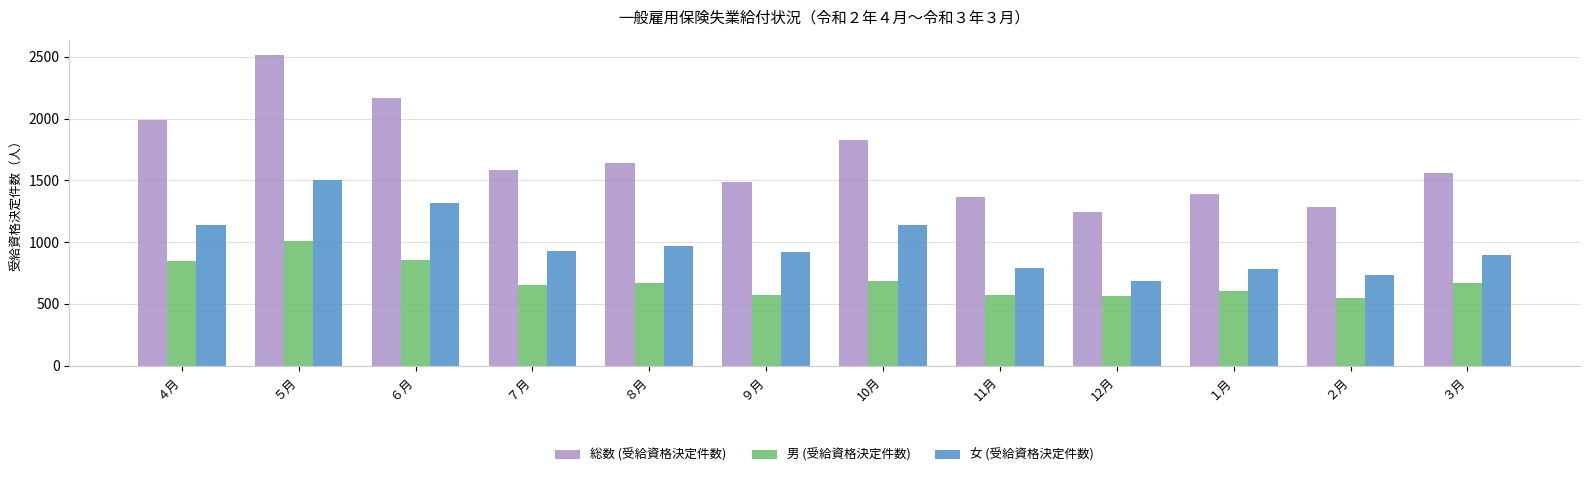

List the series in order of their peak value, highest first.

総数 (受給資格決定件数), 女 (受給資格決定件数), 男 (受給資格決定件数)